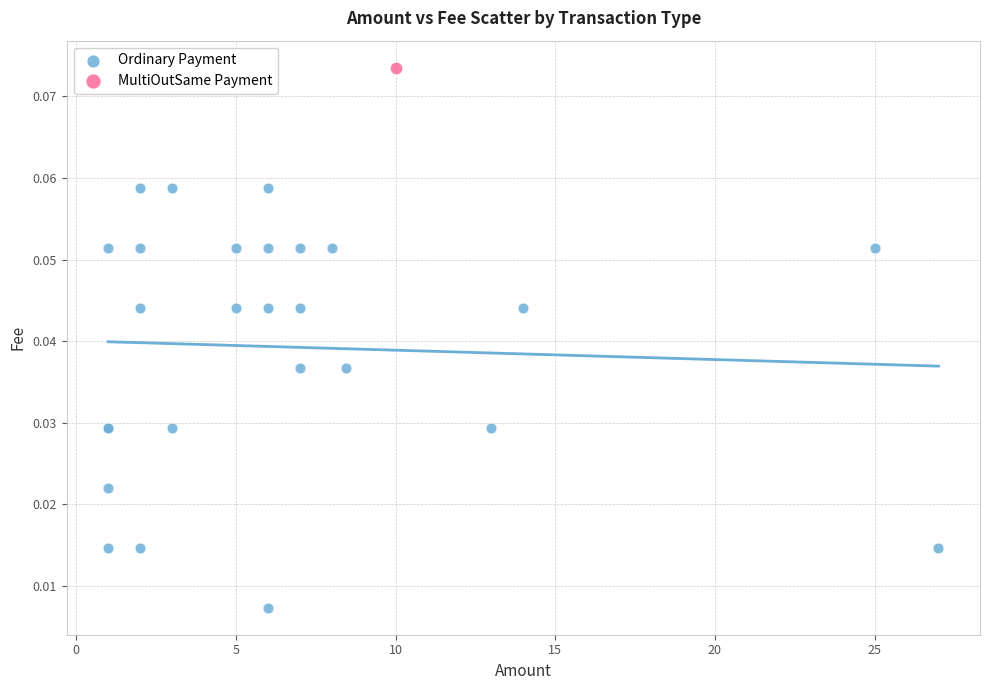

What are all the series names shown in the legend?

Ordinary Payment, MultiOutSame Payment